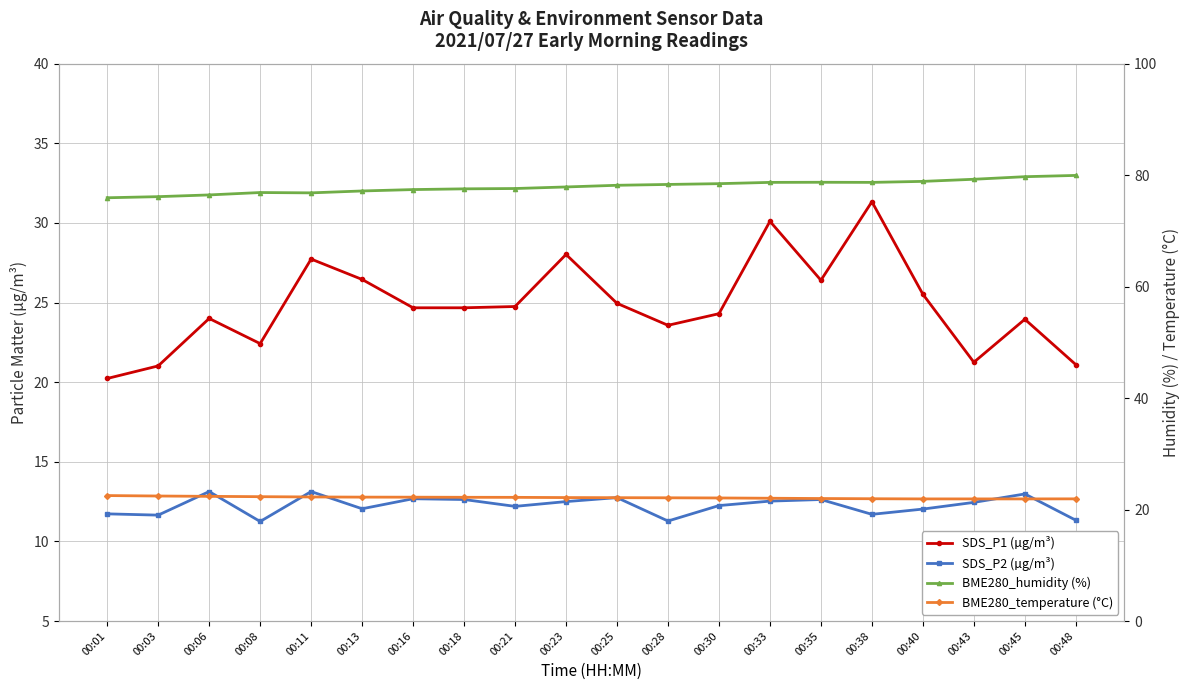

What is the total value across all series at 00:13?

137.9